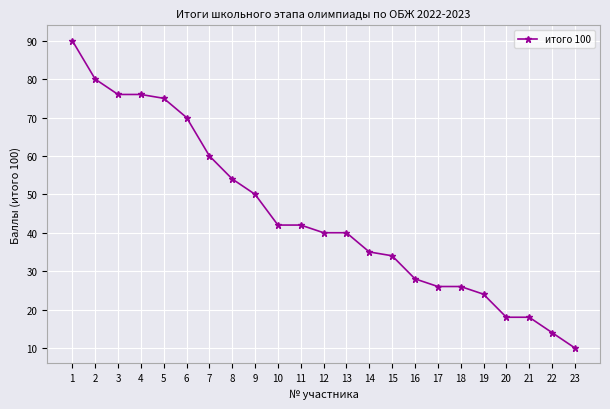

How many categories are shown in the chart?

23